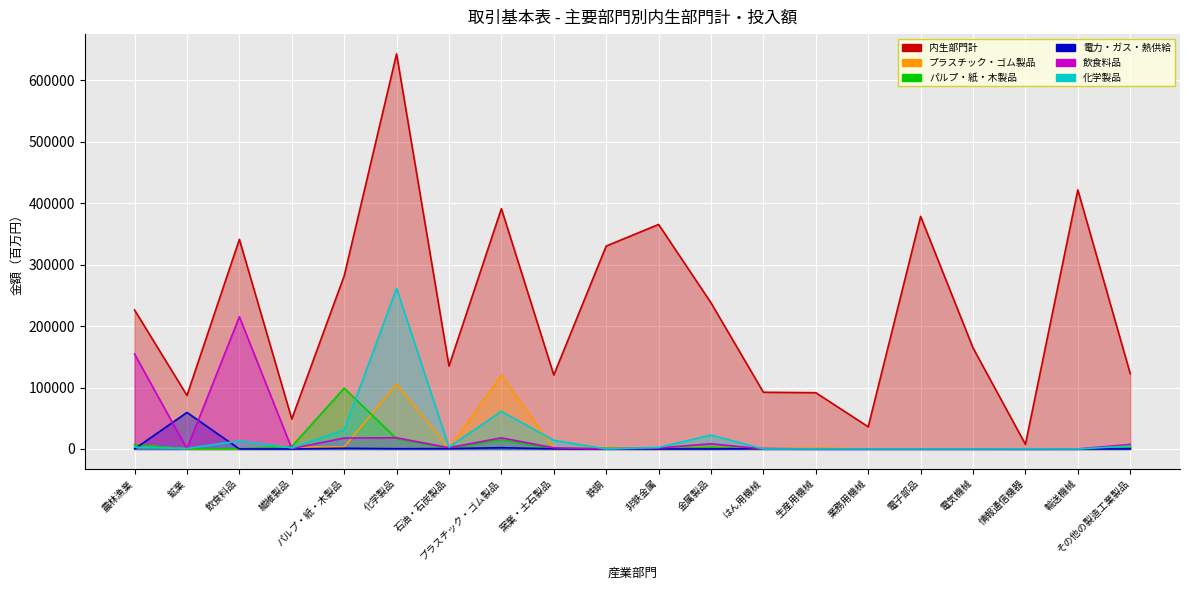

True or false: 内生部門計 has a value of 378483 at 電子部品.

True